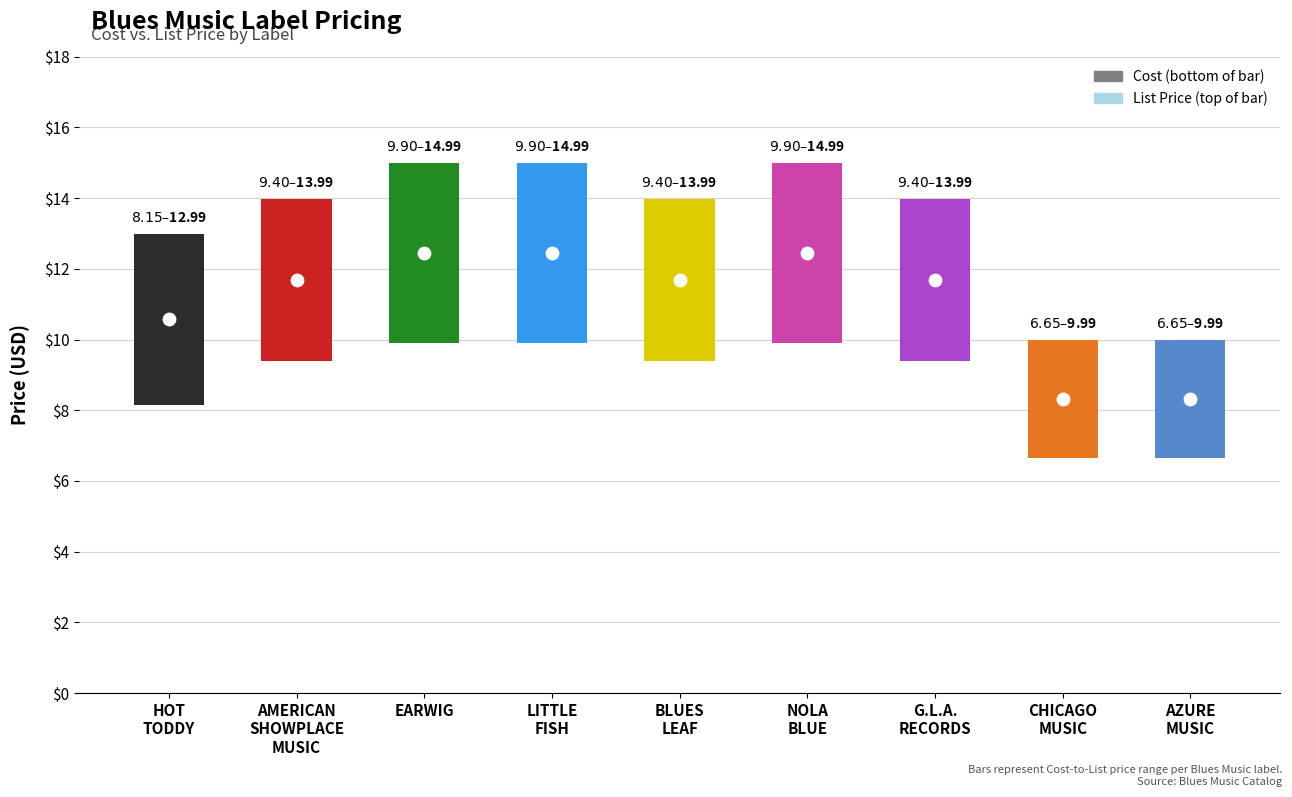

At how many categories does at least one series exceed 5?

9